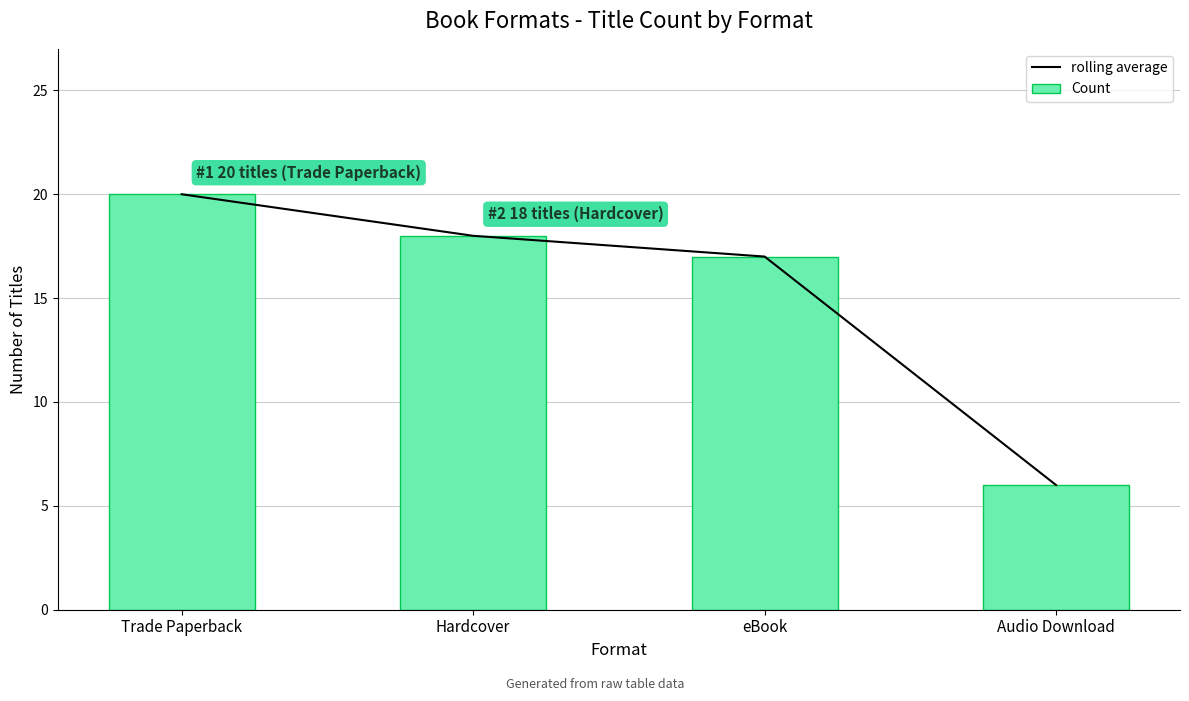

What is the label of the 4th bar from the right?

Trade Paperback